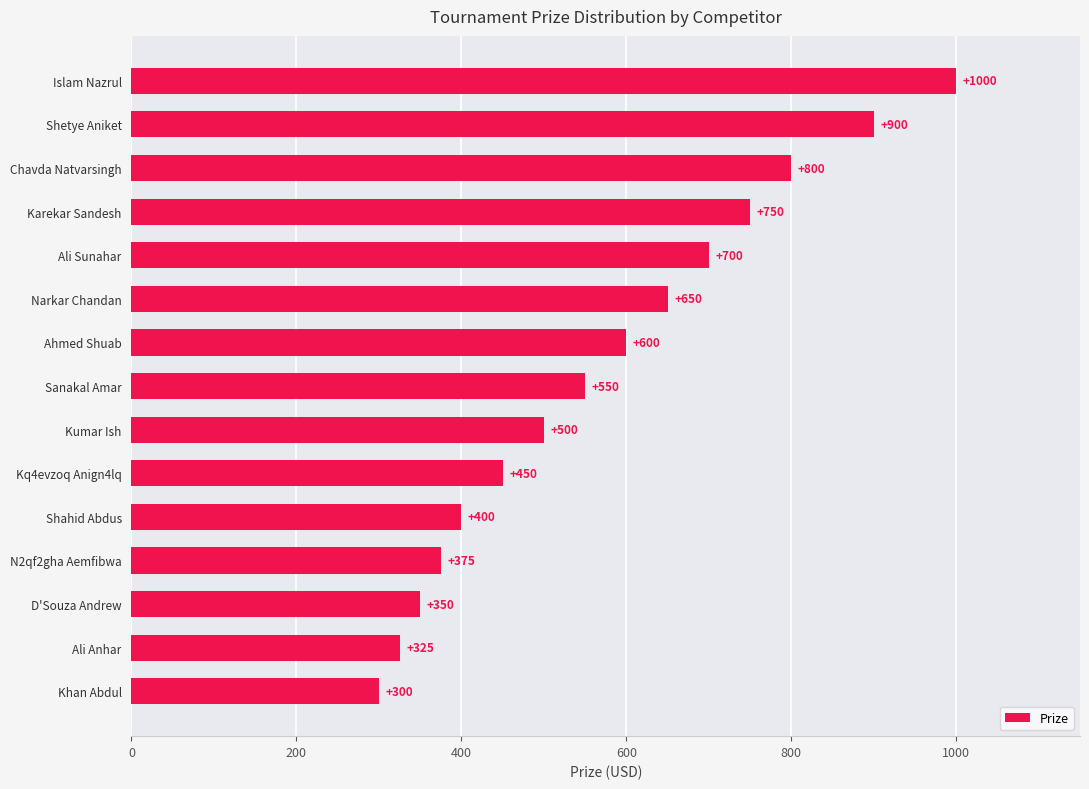

Does the chart contain any negative values?

No